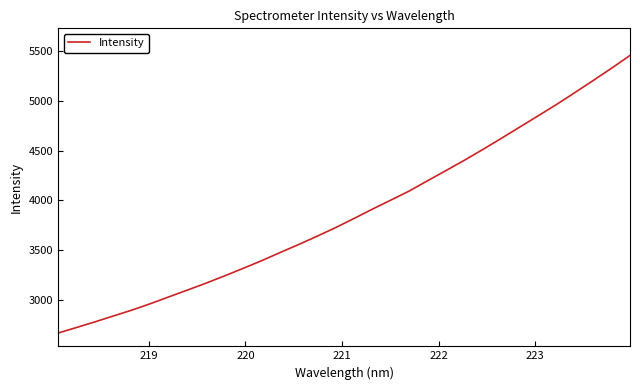

What is the smallest value displayed?

2665.3